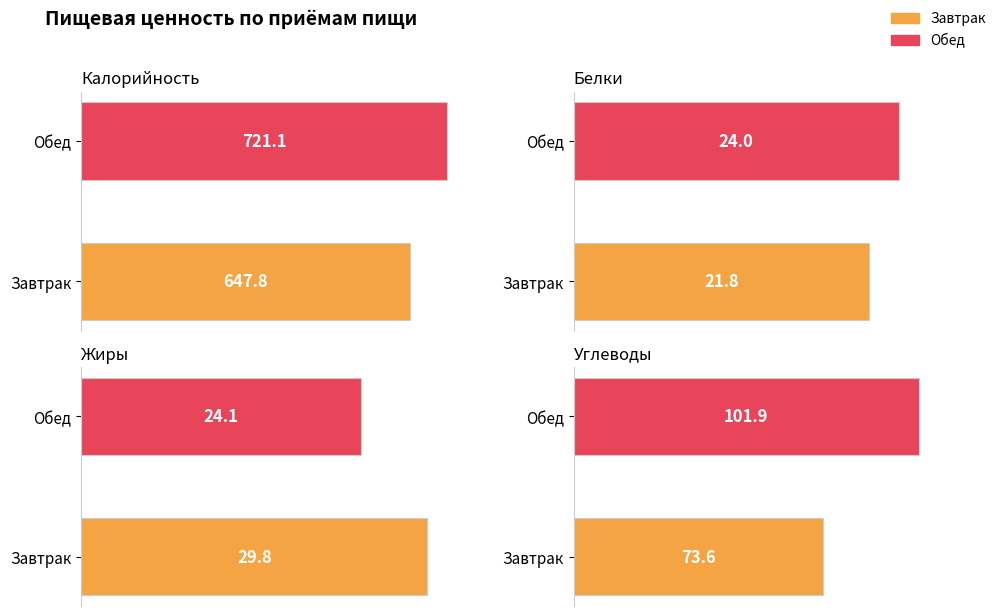

True or false: Калорийность has a value of 647.8 at Завтрак.

True